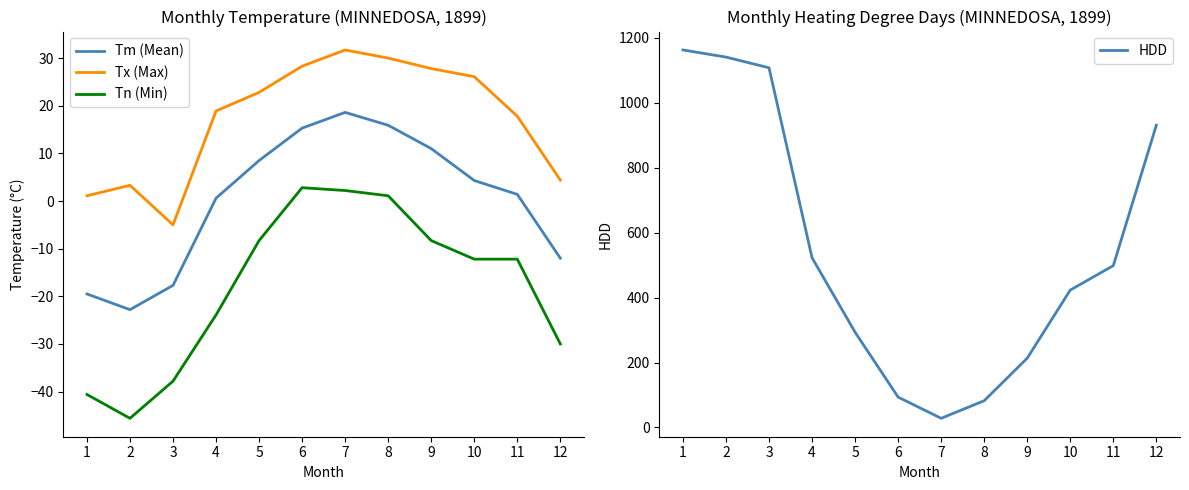

True or false: HDD has a value of 93.4 at 6.

True